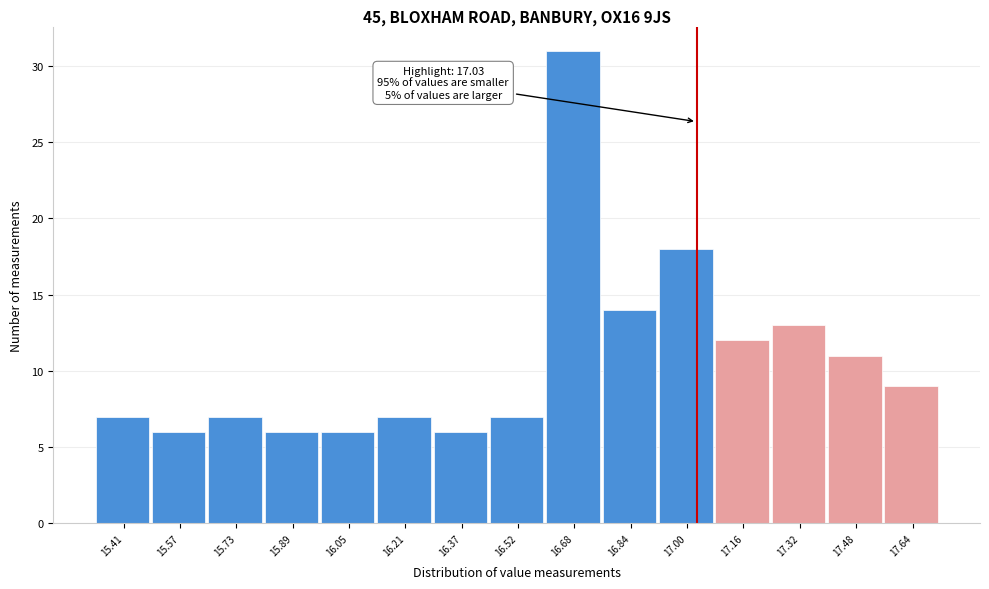

Over which range of the x-axis is the bar tallest?

16.60 to 16.76